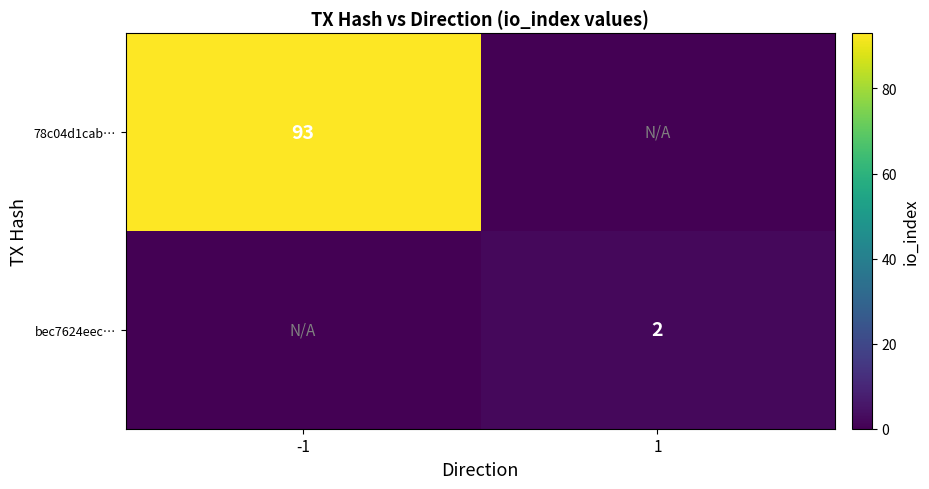

The value of bec7624eec… at 1 is 1. True or false?

False